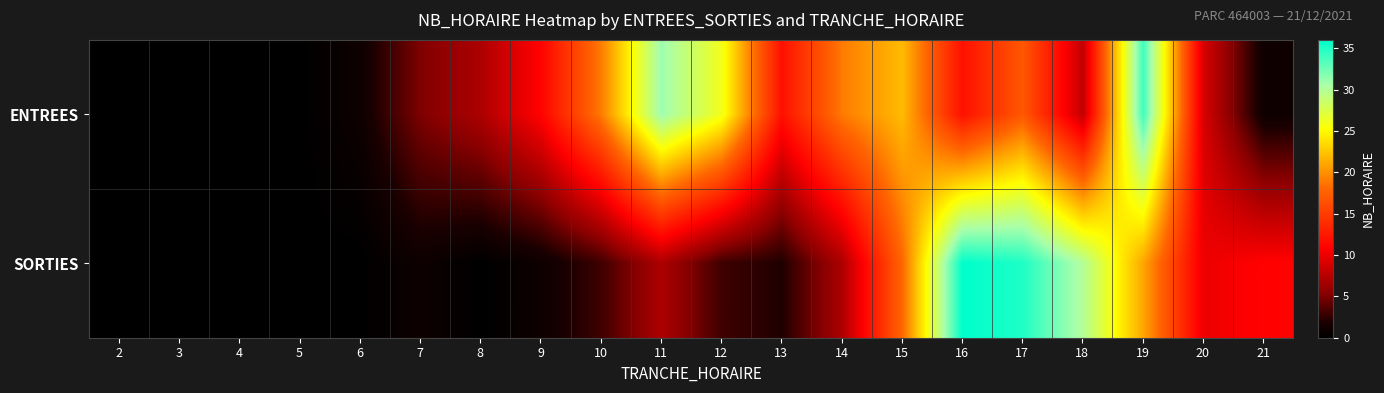

Reading left to right, transcribe all the data shown in this chart.

ENTREES: 2=0	3=0	4=0	5=0	6=1	7=5	8=7	9=11	10=19	11=31	12=26	13=12	14=19	15=22	16=12	17=17	18=8	19=34	20=9	21=1
SORTIES: 2=0	3=0	4=0	5=0	6=0	7=1	8=0	9=1	10=3	11=7	12=3	13=2	14=7	15=18	16=36	17=35	18=30	19=21	20=10	21=11